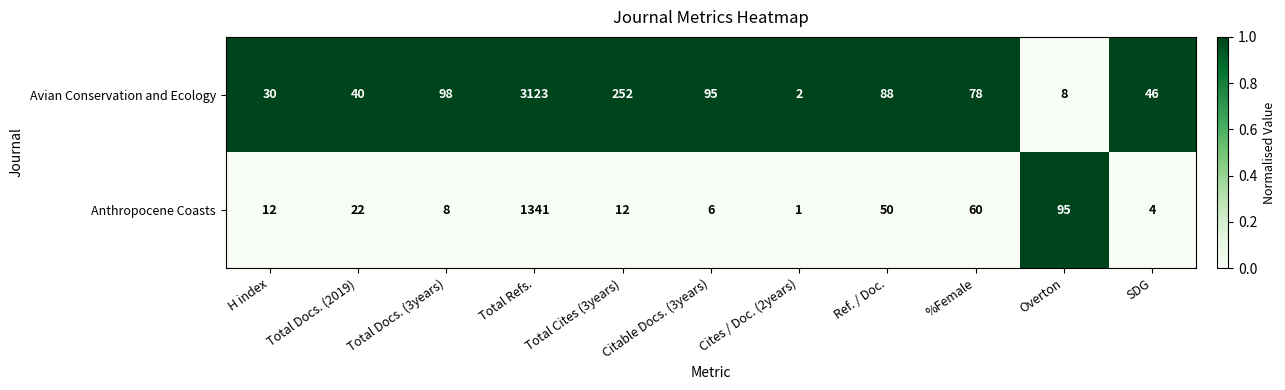

Is it true that Avian Conservation and Ecology equals 2 at Cites / Doc. (2years)?

True